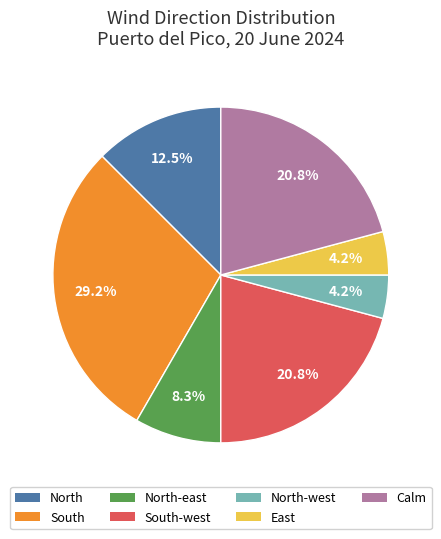

Is there a majority slice in this chart?

No